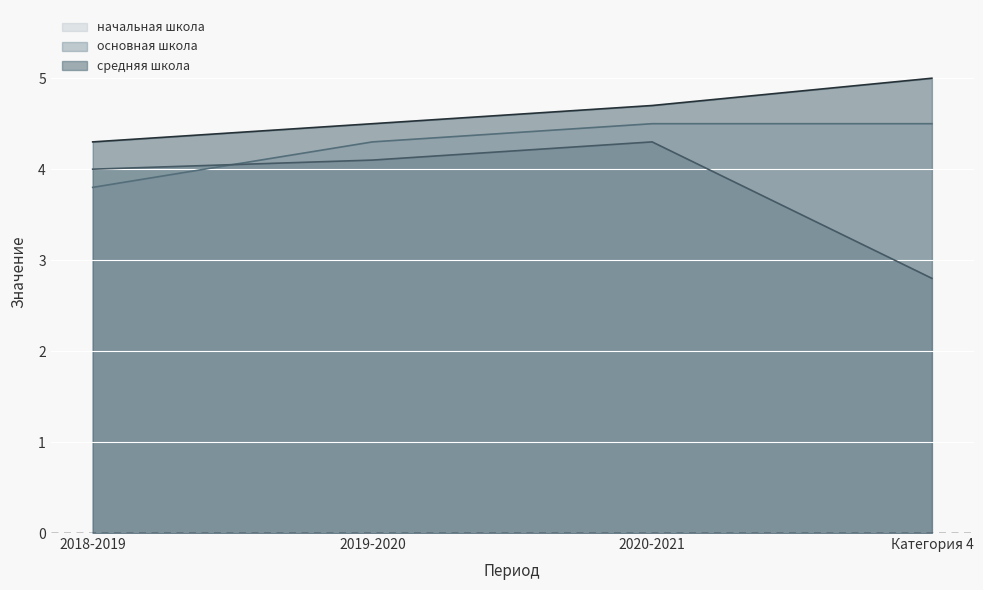

Reading left to right, extract all data points from this chart.

начальная школа: 3.8	4.3	4.5	4.5
основная школа: 4.0	4.1	4.3	2.8
средняя школа: 4.3	4.5	4.7	5.0